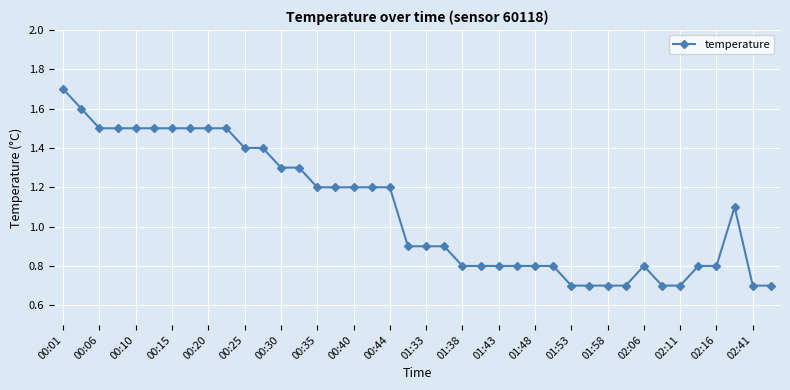

What is the sum of all values?

43.3